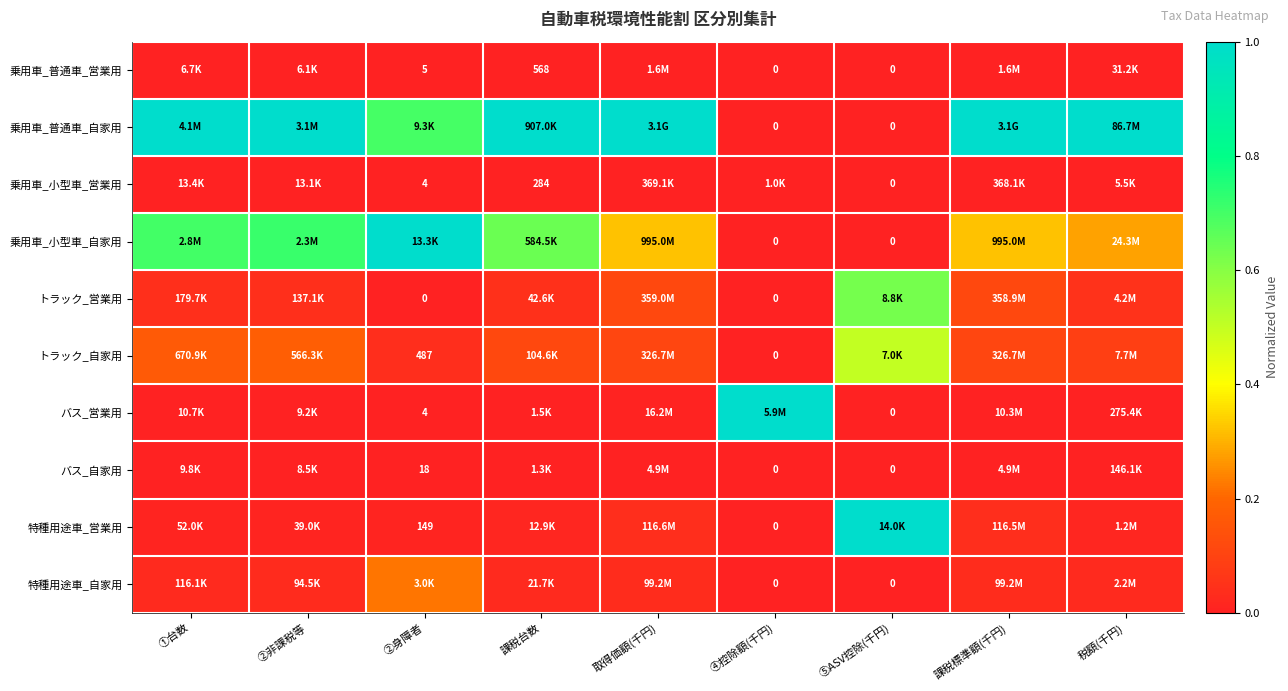

Between ①台数 and ②身障者, which series saw the biggest shift?

乗用車_普通車_自家用